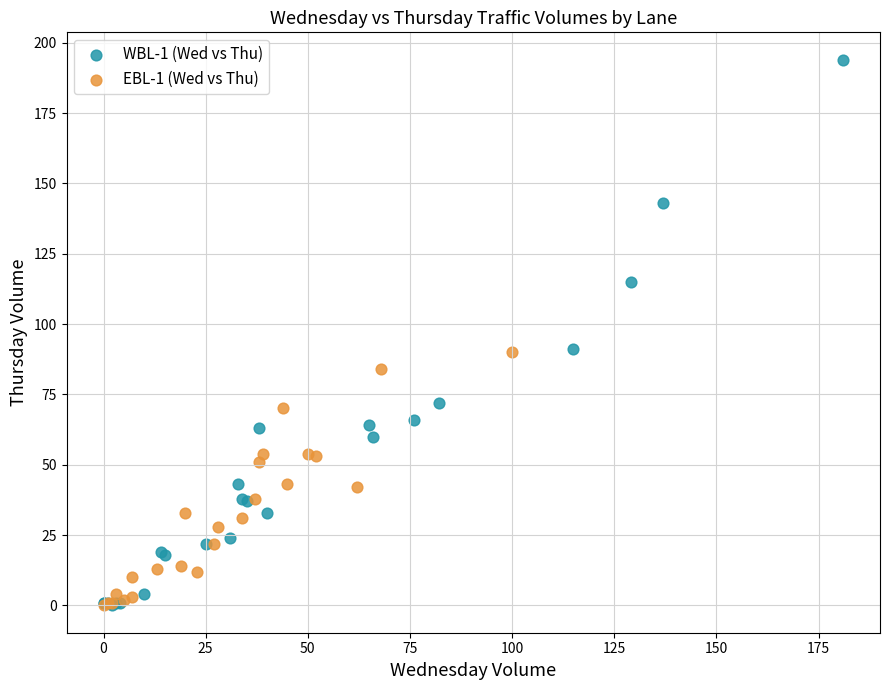

Which series has the widest spread of Y values?

WBL-1 (Wed vs Thu)